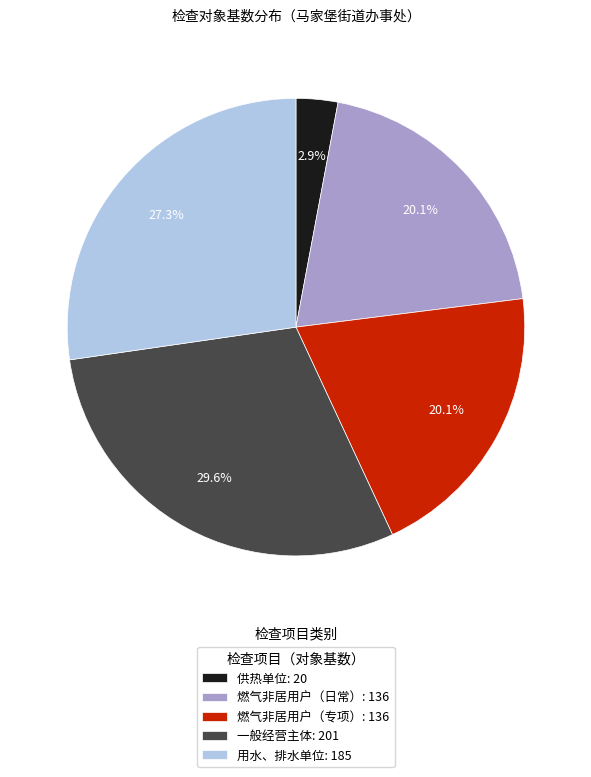

Which slice is the largest?

一般经营主体: 201